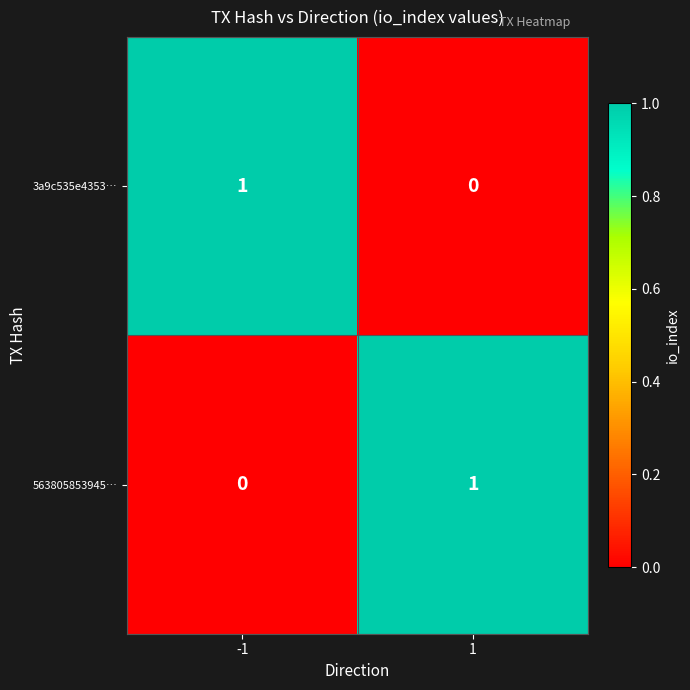

At how many categories does at least one series exceed 0?

2